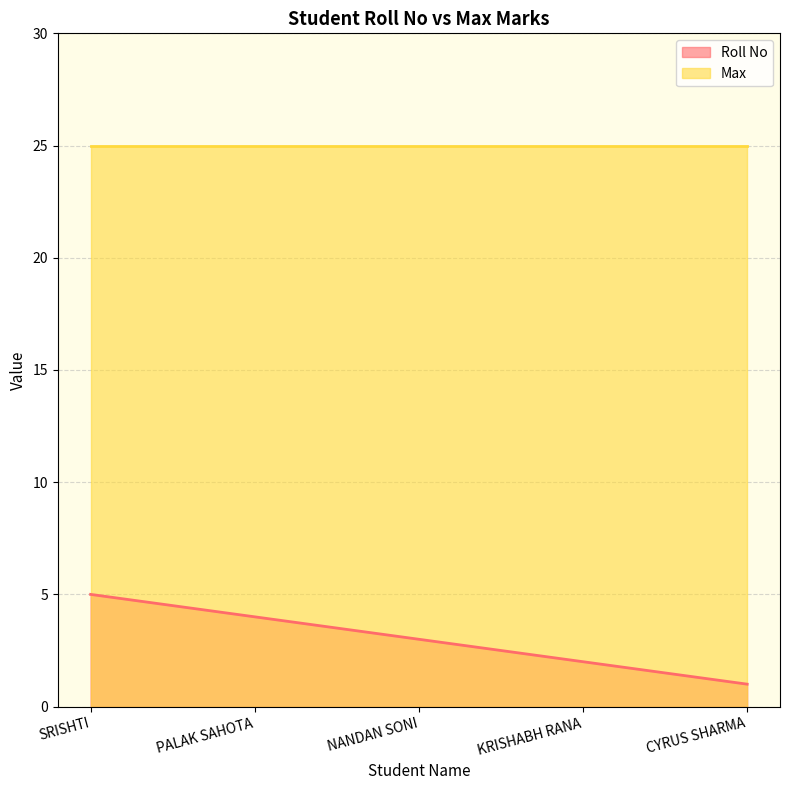

How many series are shown in this chart?

2